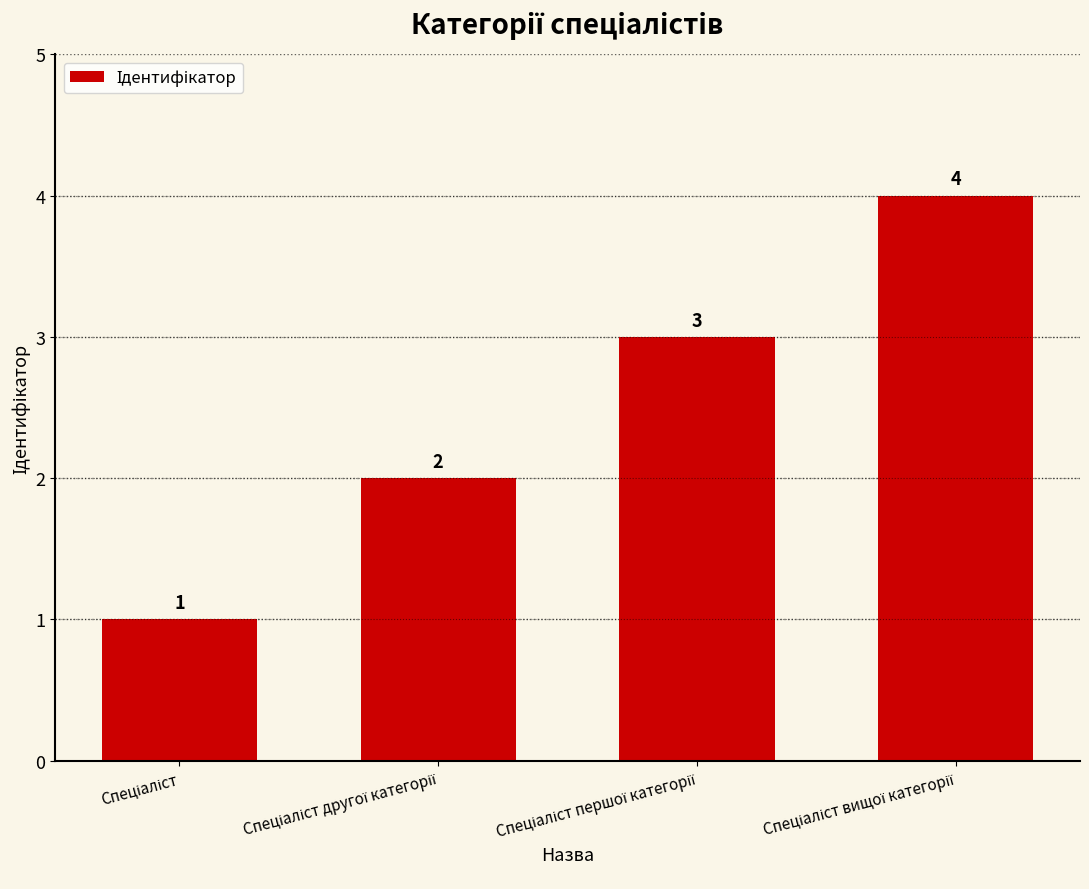

What is the greatest value displayed?

4